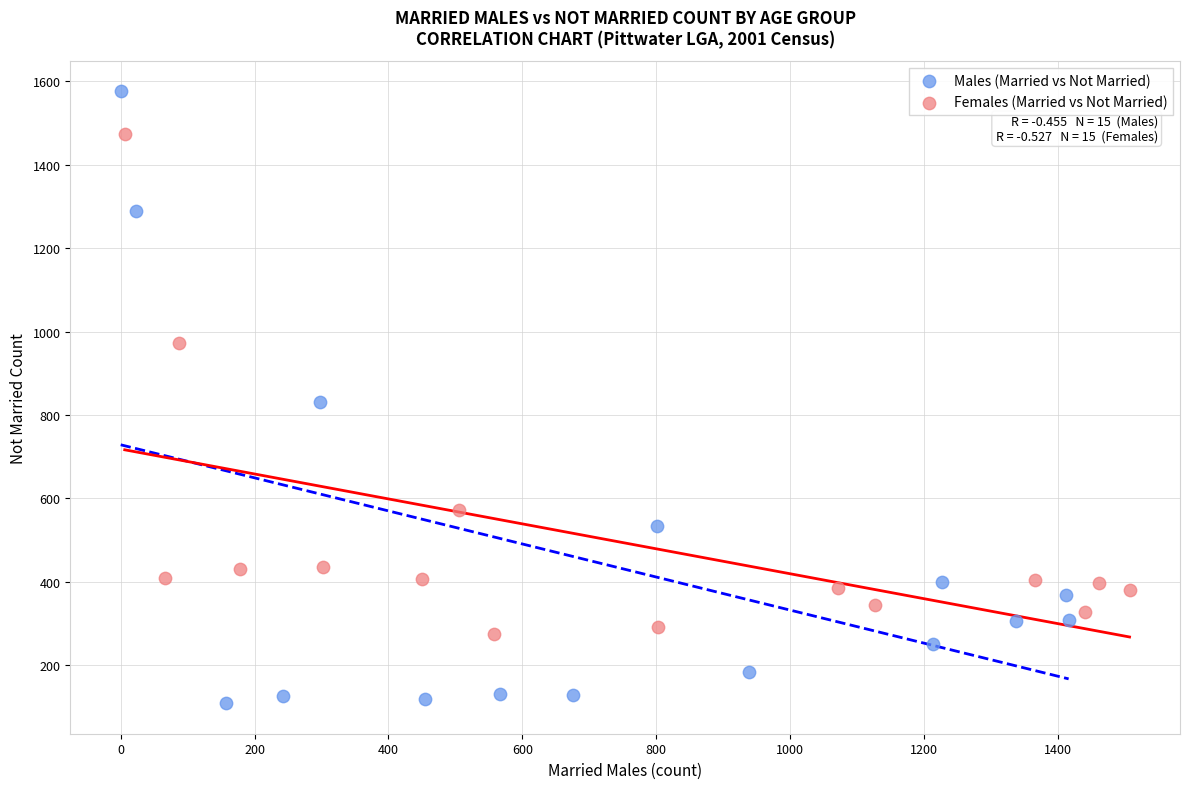

Which series reaches the minimum Y coordinate?

Males (Married vs Not Married)